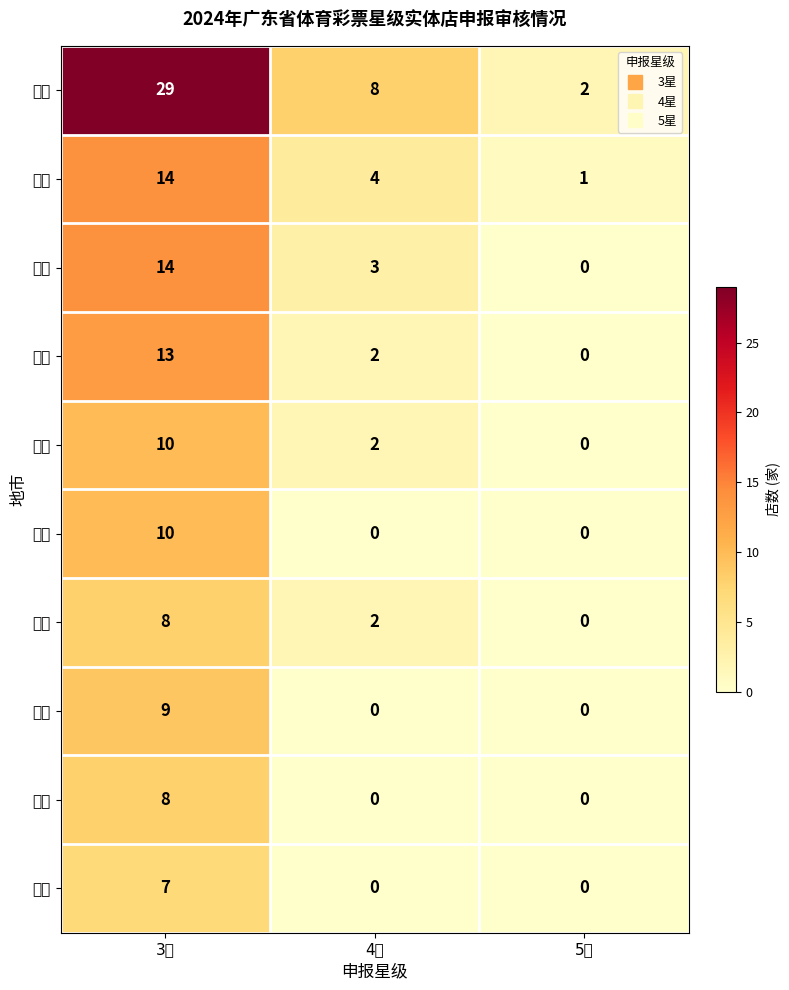

Which has a higher value, 5星 or 4星?

4星